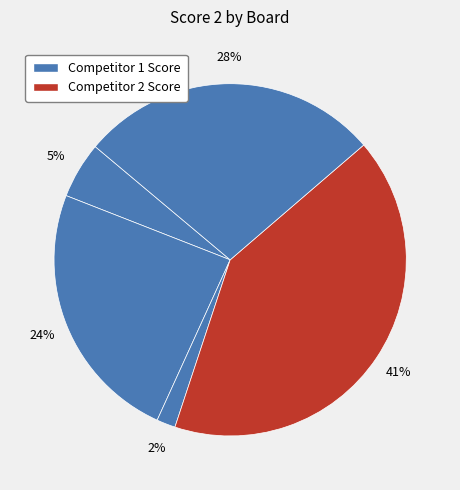

How many segments does this pie chart have?

5